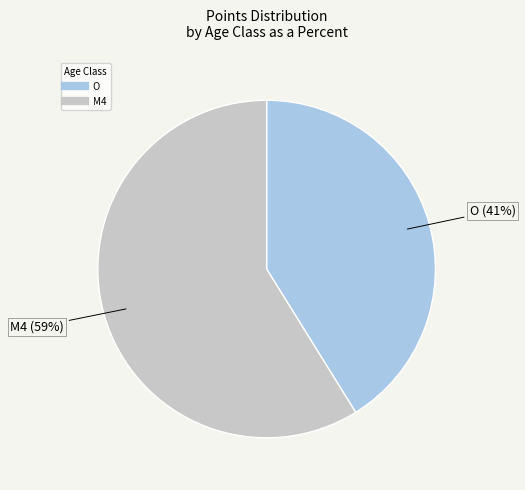

What is the largest slice in the pie chart?

M4